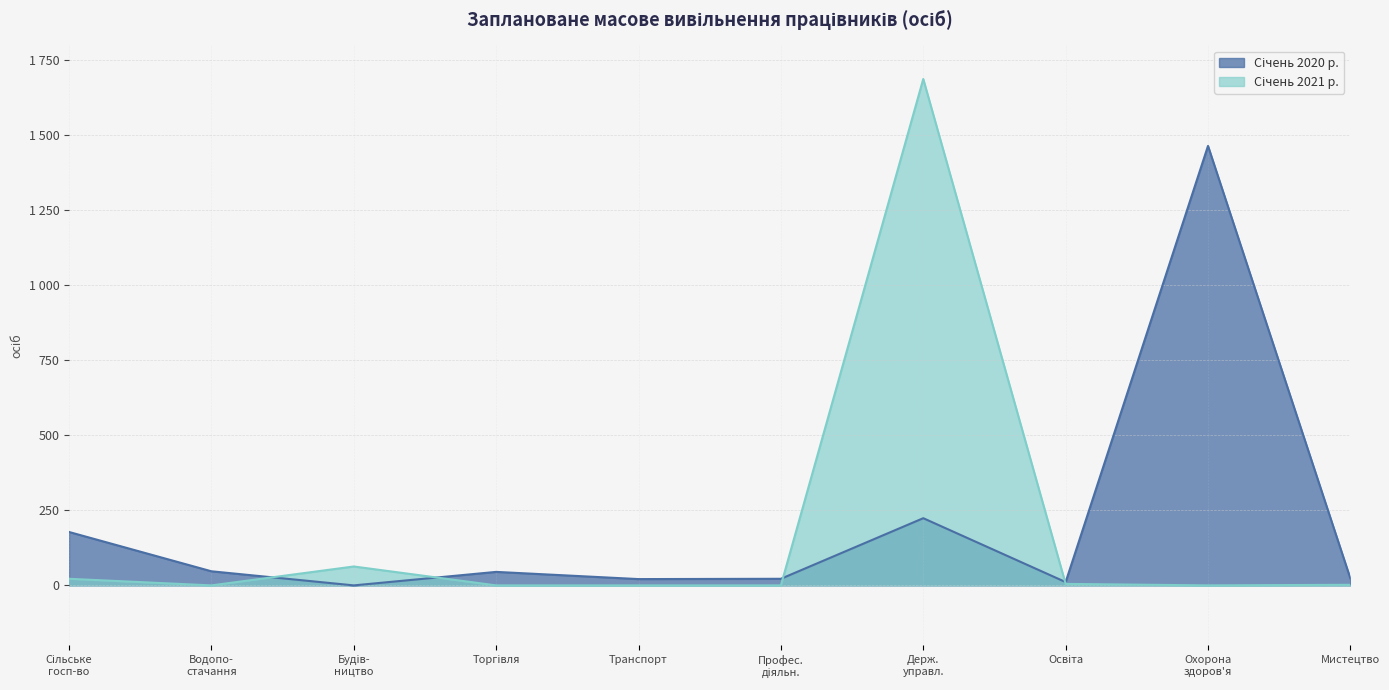

What is the maximum value shown in the chart?

1688